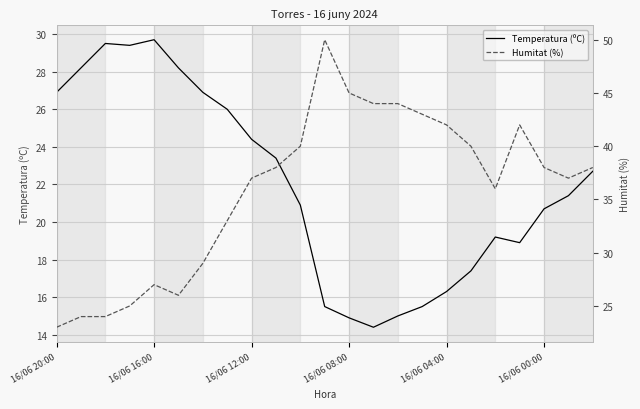

Is the value of Humitat (%) at 10 greater than the value of Temperatura (ºC) at 21?

Yes